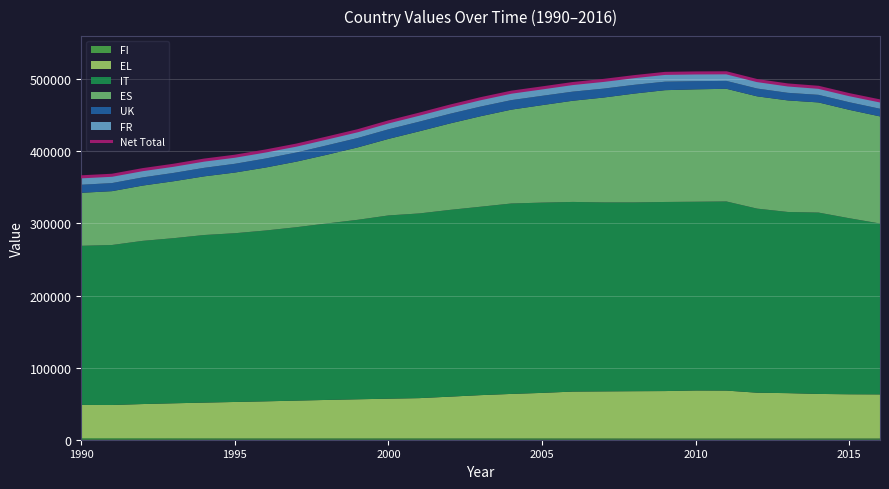

Does the chart display data point markers on the line(s)?

No